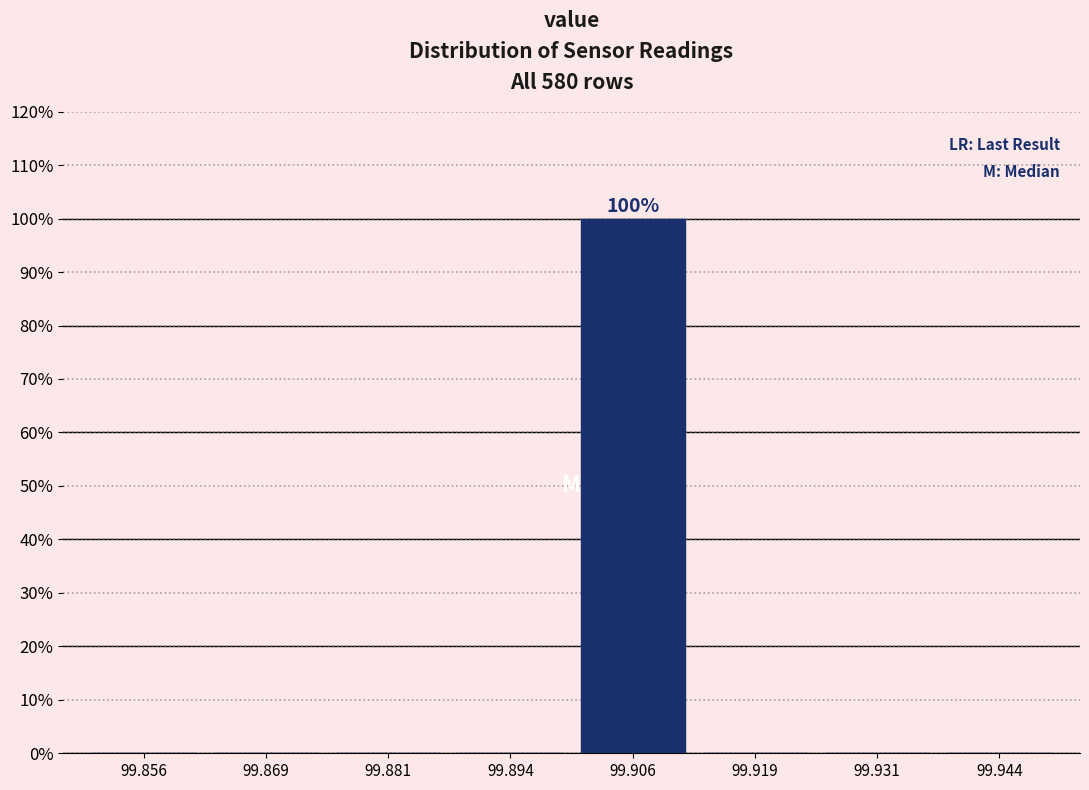

Which range on the x-axis has the tallest bar?

99.900 to 99.912